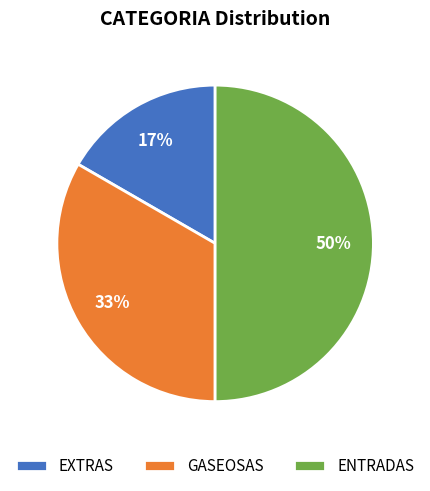

What is the ratio of the value at EXTRAS to the value at GASEOSAS?

0.5